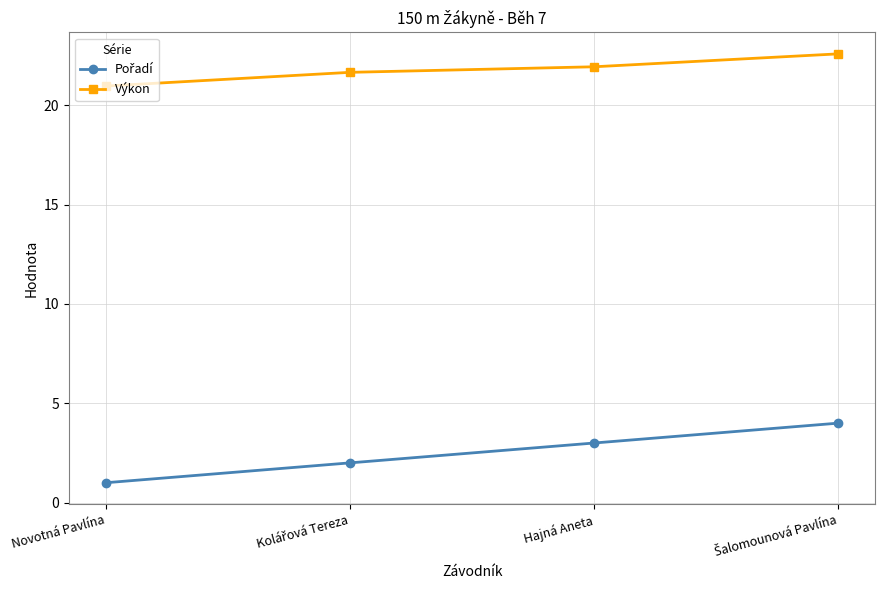

Which category has the lowest value in the Výkon series?

Novotná Pavlína